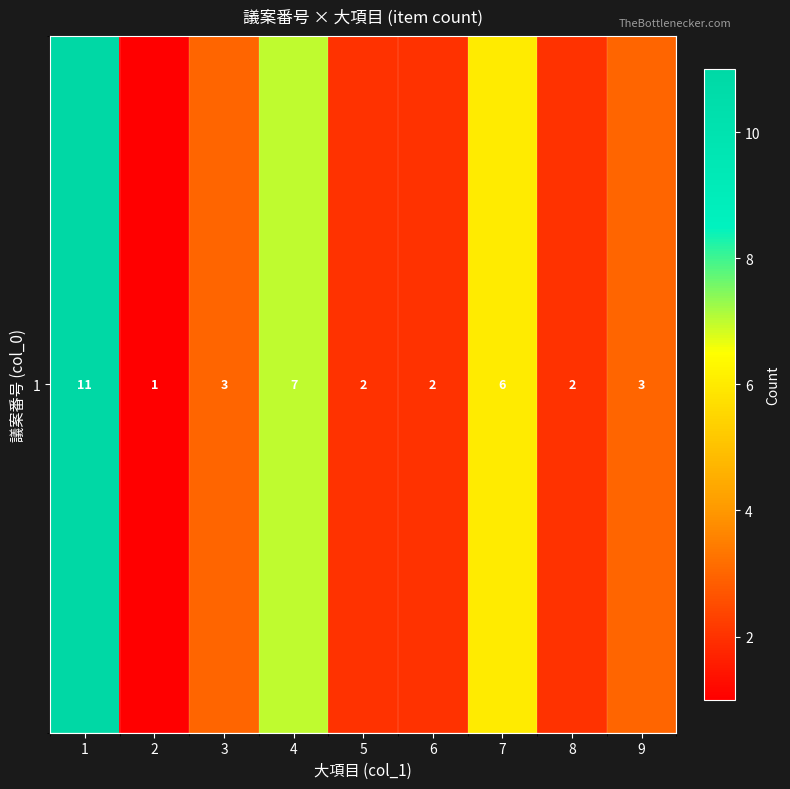

At which category does the chart reach its peak across all series?

1